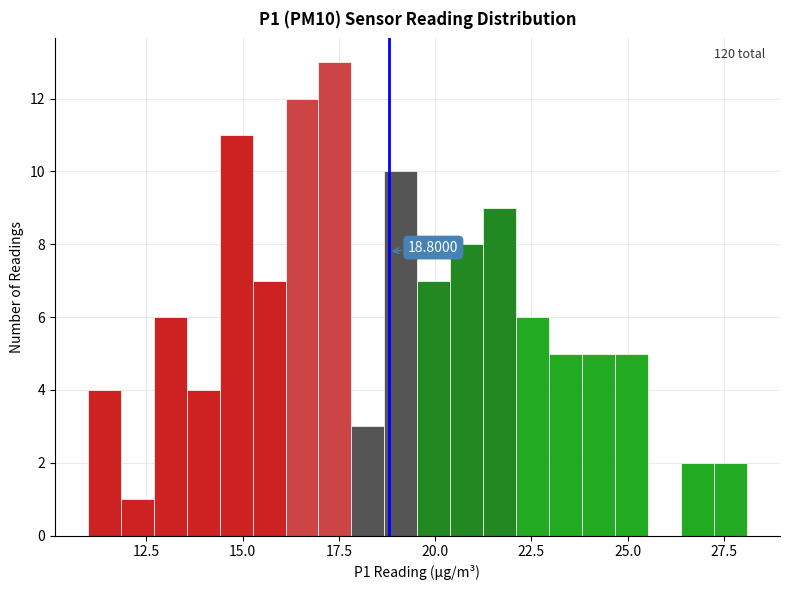

Read against the x-axis, roughly where is the centre of the tallest bar?

17.5